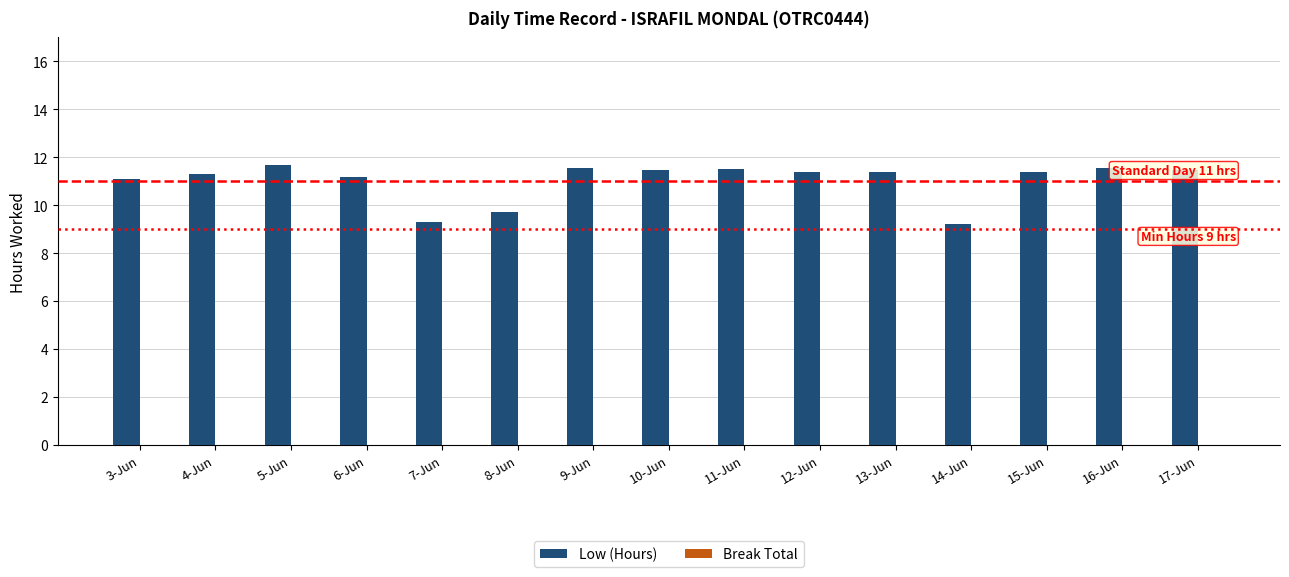

What is the smallest value displayed?

9.2